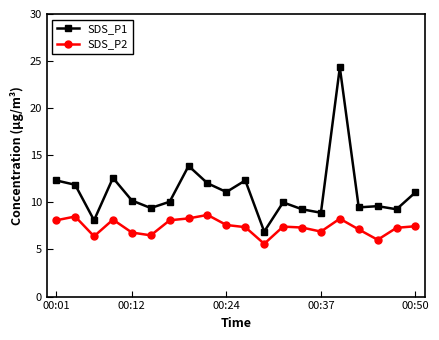

True or false: SDS_P1 and SDS_P2 cross at least once.

False